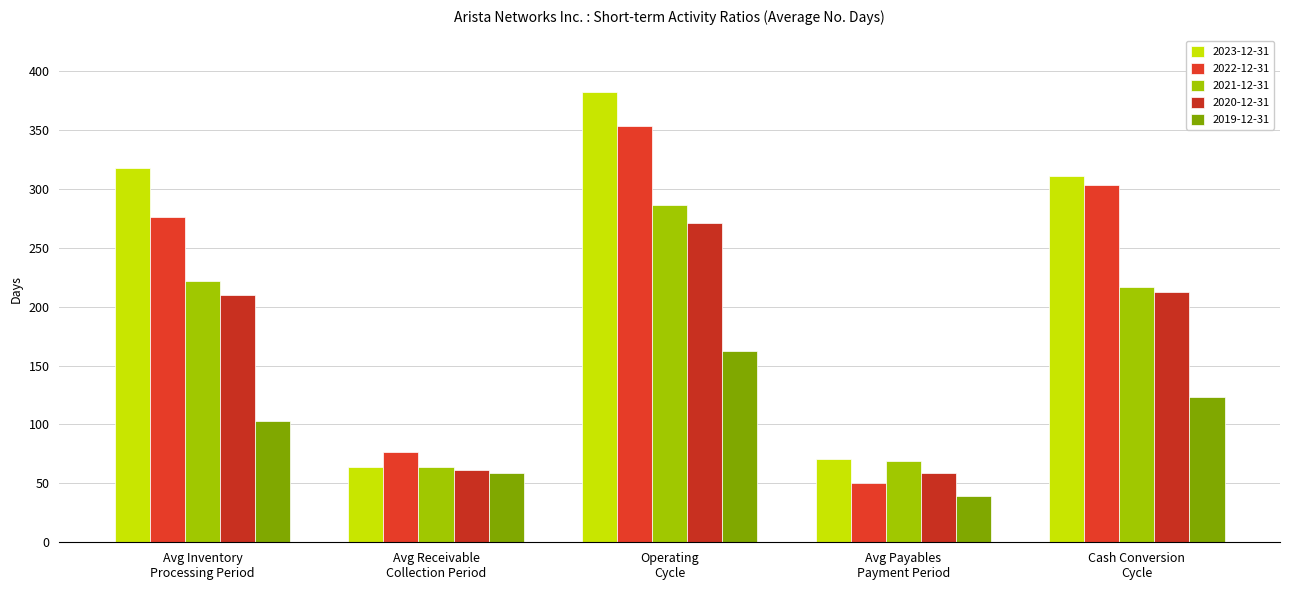

Reading left to right, transcribe all the data shown in this chart.

2023-12-31: Avg Inventory
Processing Period=318	Avg Receivable
Collection Period=64	Operating
Cycle=382	Avg Payables
Payment Period=71	Cash Conversion
Cycle=311
2022-12-31: Avg Inventory
Processing Period=276	Avg Receivable
Collection Period=77	Operating
Cycle=353	Avg Payables
Payment Period=50	Cash Conversion
Cycle=303
2021-12-31: Avg Inventory
Processing Period=222	Avg Receivable
Collection Period=64	Operating
Cycle=286	Avg Payables
Payment Period=69	Cash Conversion
Cycle=217
2020-12-31: Avg Inventory
Processing Period=210	Avg Receivable
Collection Period=61	Operating
Cycle=271	Avg Payables
Payment Period=59	Cash Conversion
Cycle=212
2019-12-31: Avg Inventory
Processing Period=103	Avg Receivable
Collection Period=59	Operating
Cycle=162	Avg Payables
Payment Period=39	Cash Conversion
Cycle=123